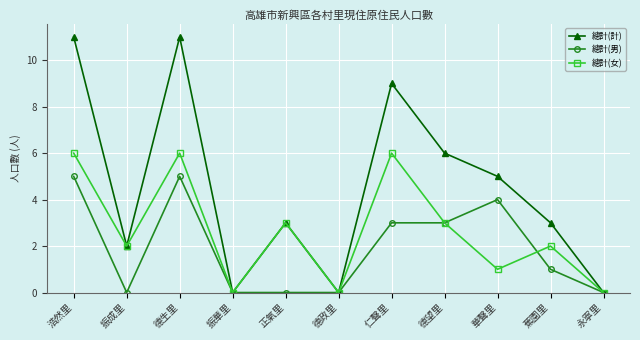

At which label is 總計(計) closest to 5?

華聲里